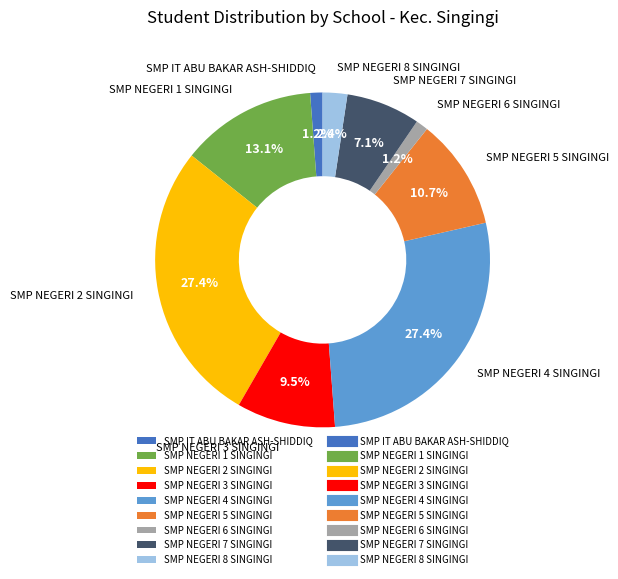

Which has a higher value, SMP NEGERI 2 SINGINGI or SMP NEGERI 8 SINGINGI?

SMP NEGERI 2 SINGINGI